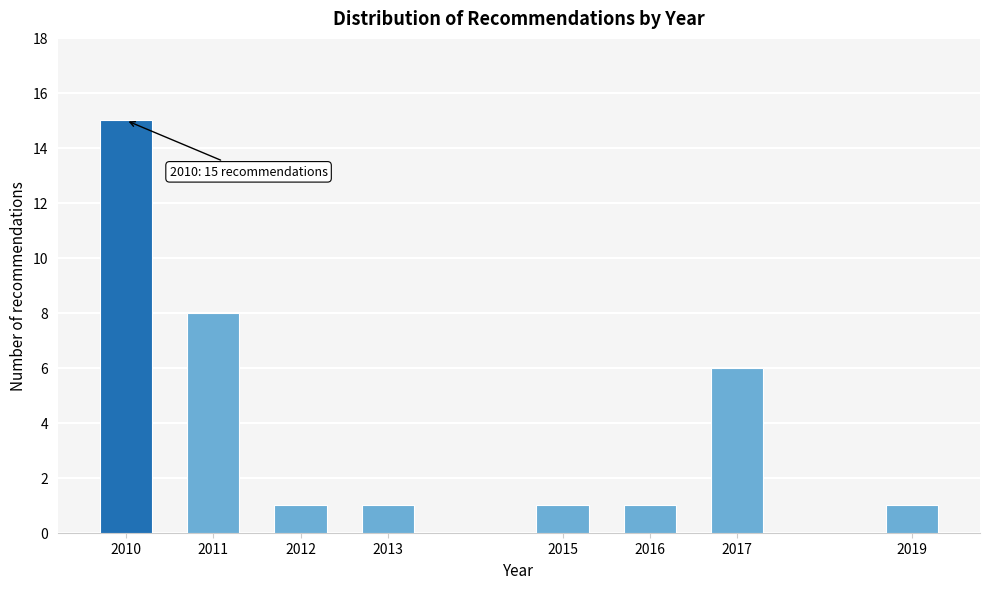

Reading left to right, what are all the values shown in this chart?

2010=15	2011=8	2012=1	2013=1	2015=1	2016=1	2017=6	2019=1